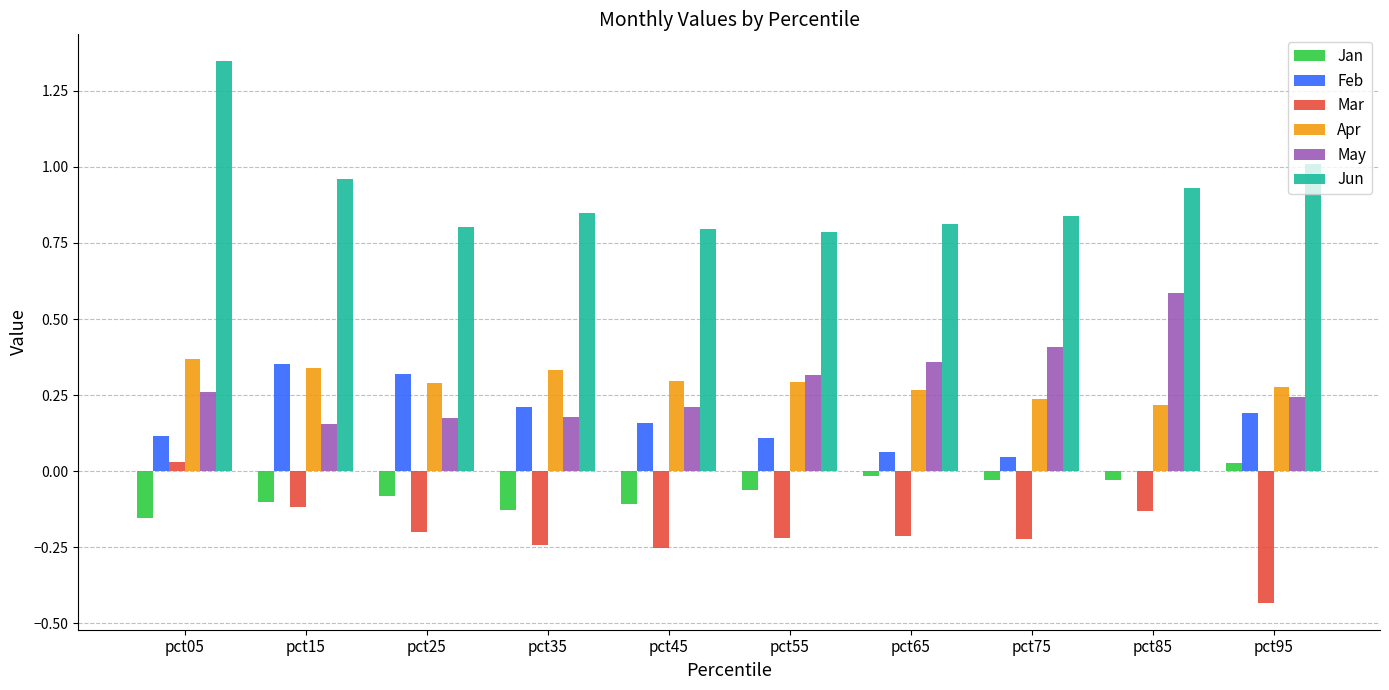

Between pct05 and pct75, which series saw the biggest shift?

Jun